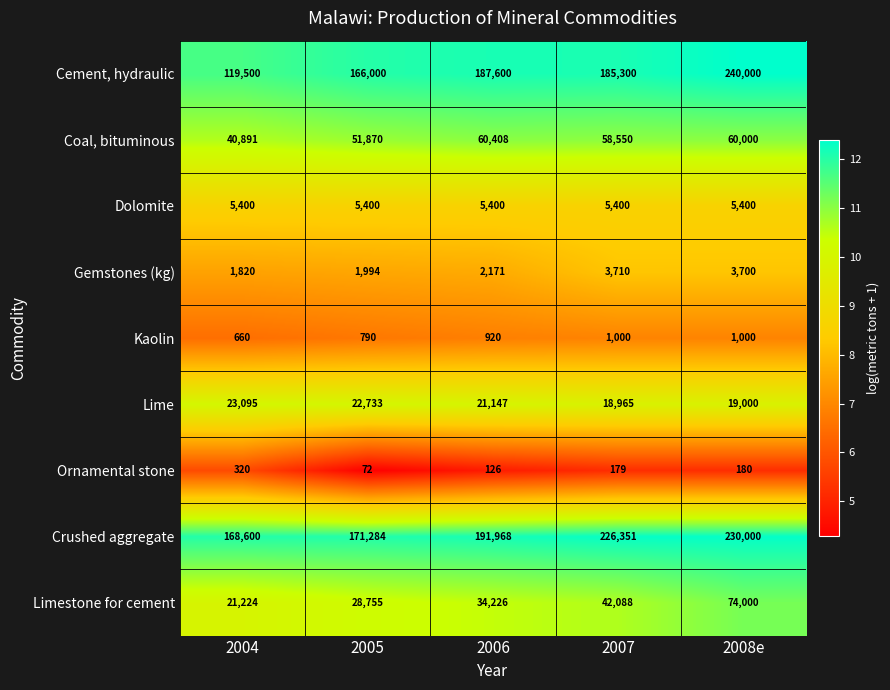

Rank the series at 2006 from lowest to highest value.

Ornamental stone, Kaolin, Gemstones (kg), Dolomite, Lime, Limestone for cement, Coal, bituminous, Cement, hydraulic, Crushed aggregate